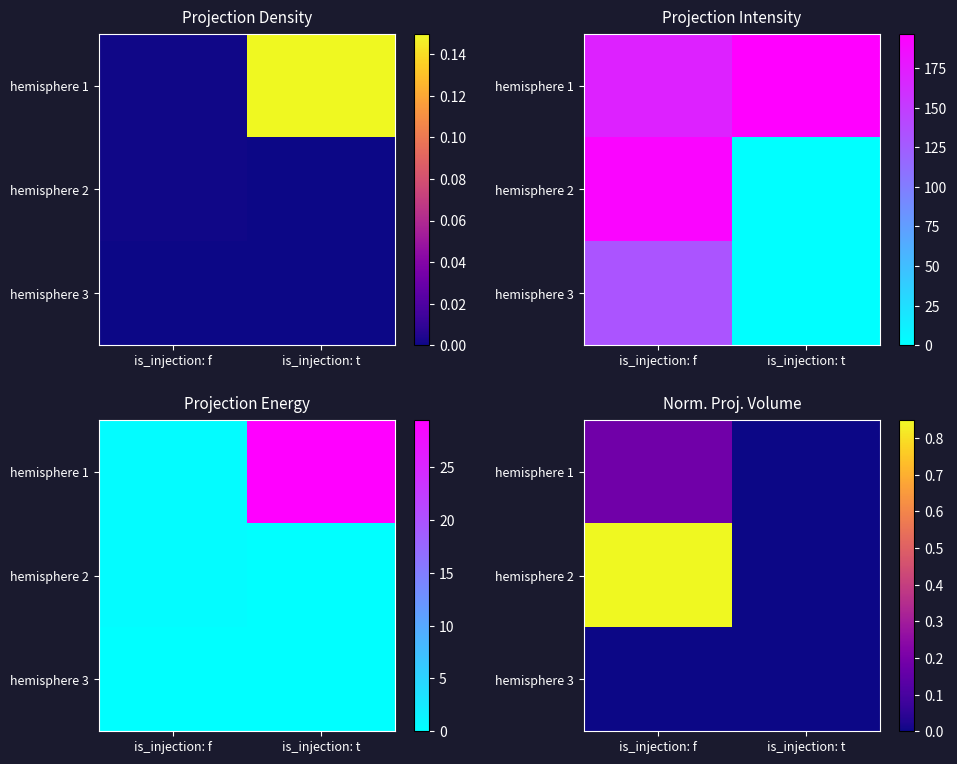

Count the number of categories in the chart.

2